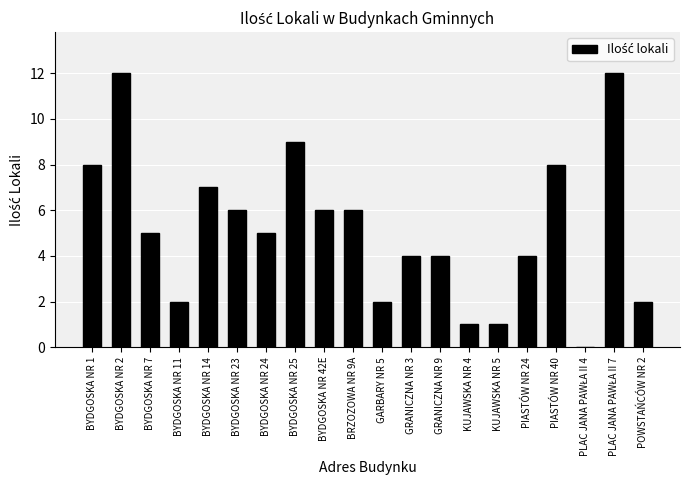

Which has a higher value, POWSTAŃCÓW NR 2 or KUJAWSKA NR 5?

POWSTAŃCÓW NR 2